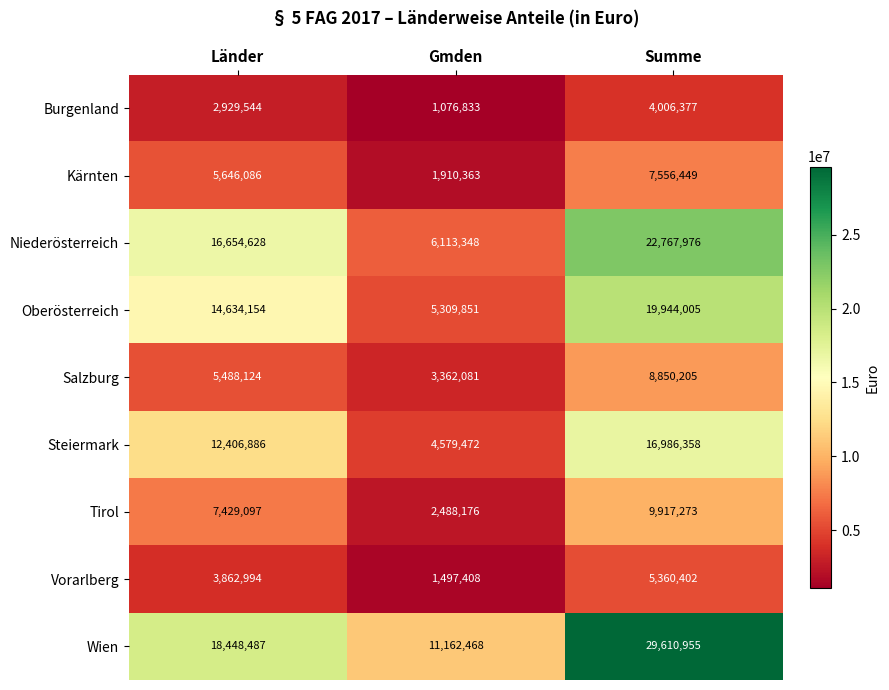

What is the total value across all series at Gmden?

37500000